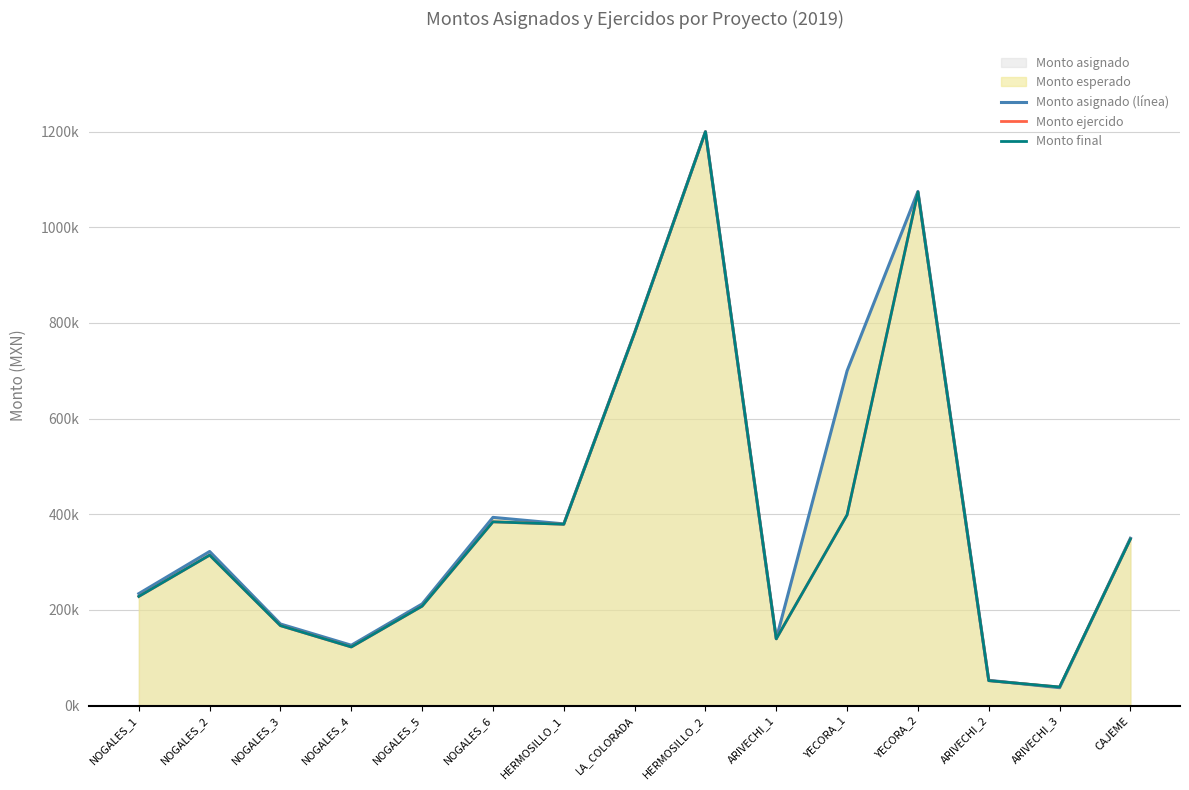

Which series has the largest total across all categories?

Monto asignado (línea)